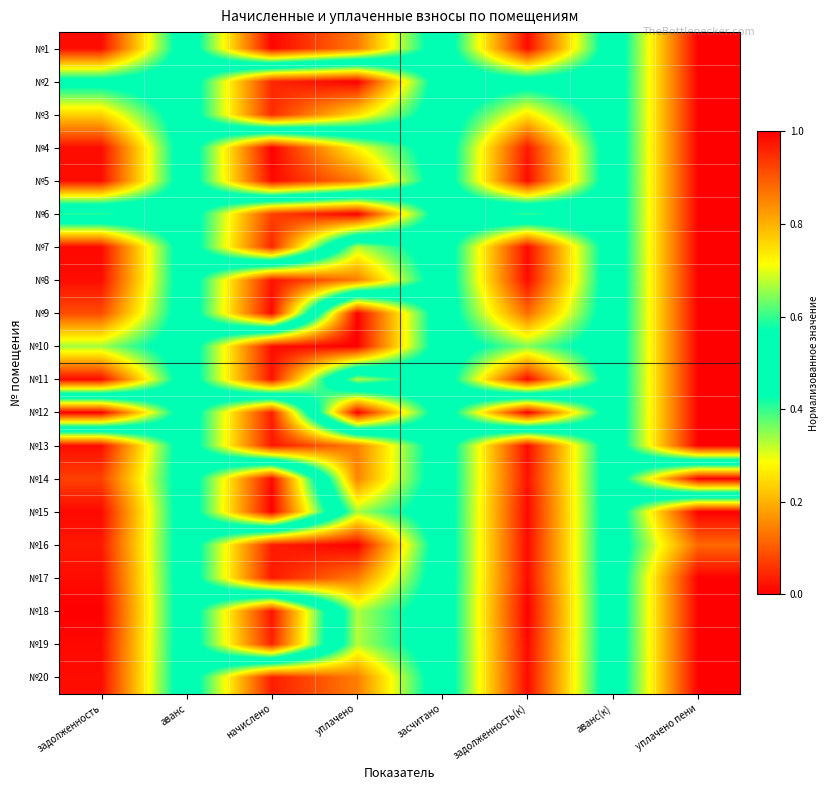

What is the total value across all series at аванс?

10.0